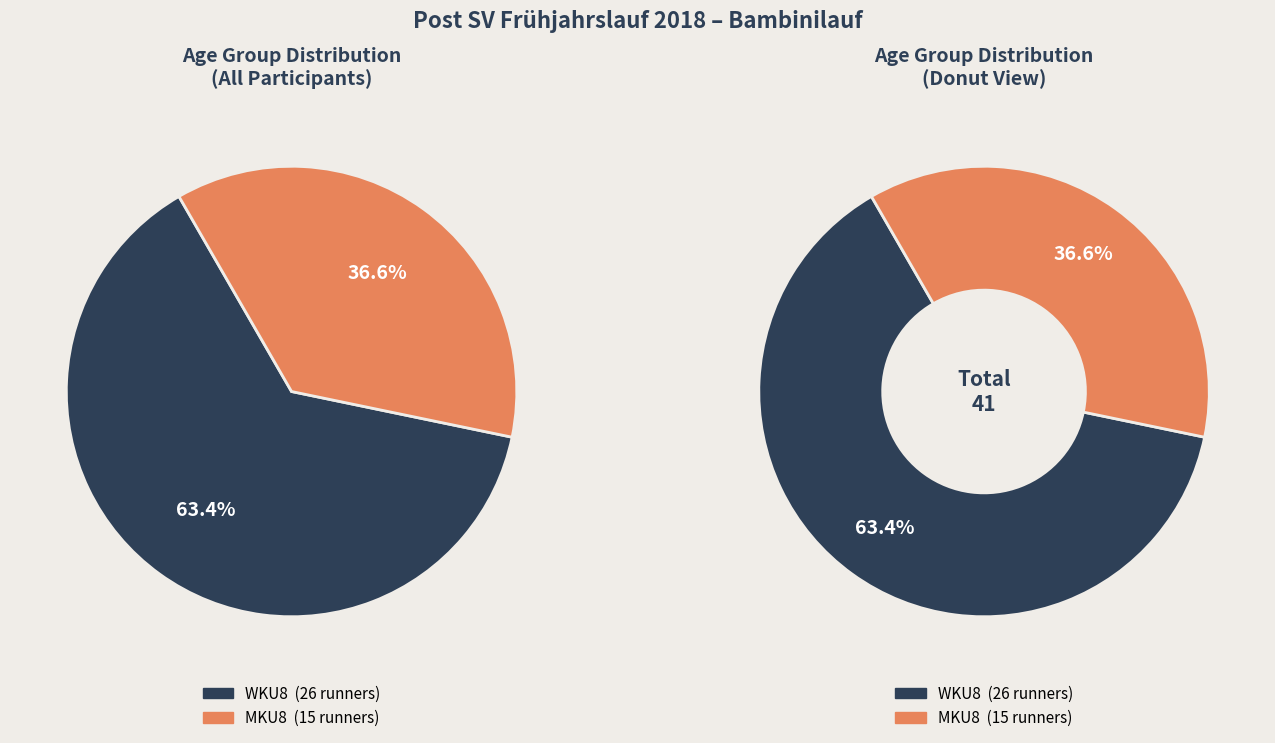

To the nearest percent, what is the combined percentage of MKU8 and WKU8?

100%